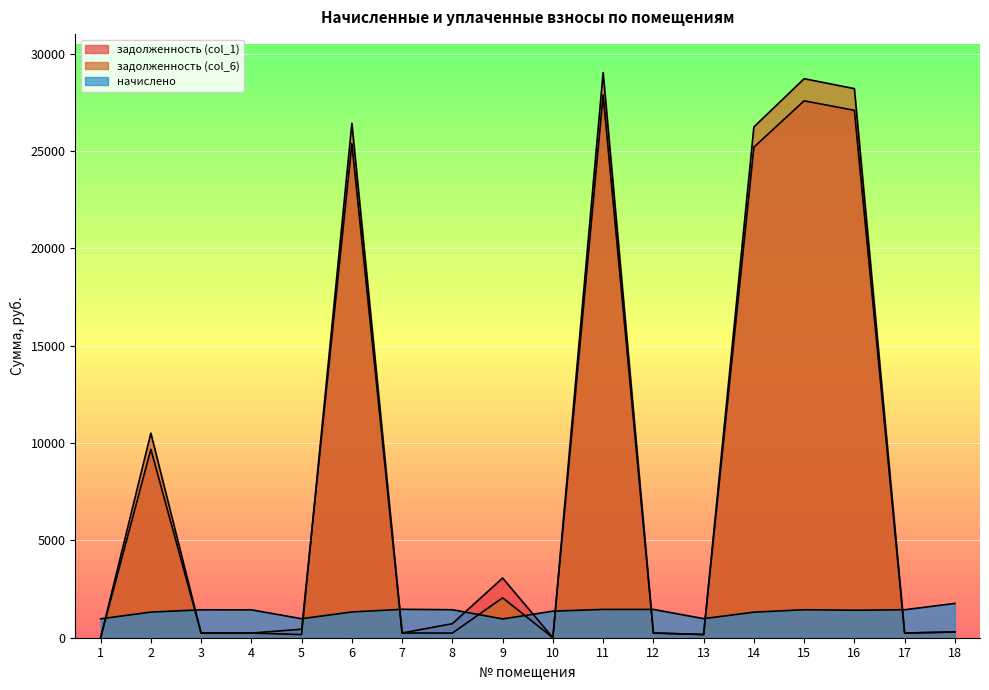

What is the average value of the задолженность (col_6) series?

8511.6